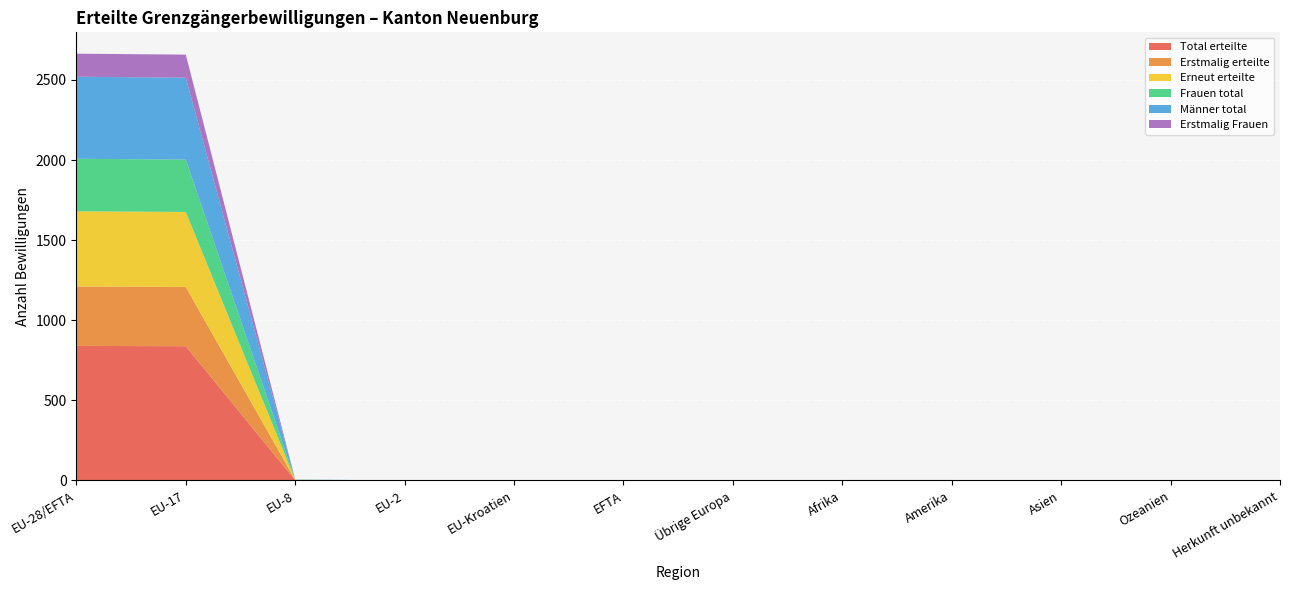

Reading right to left, what are all the values shown in this chart?

Total erteilte: 0	0	0	1	1	0	0	0	0	2	838	840
Erstmalig erteilte: 0	0	0	1	0	0	0	0	0	1	370	371
Erneut erteilte: 0	0	0	0	1	0	0	0	0	1	468	469
Frauen total: 0	0	0	0	1	0	0	0	0	1	327	328
Männer total: 0	0	0	1	0	0	0	0	0	1	511	512
Erstmalig Frauen: 0	0	0	0	0	0	0	0	0	0	144	144